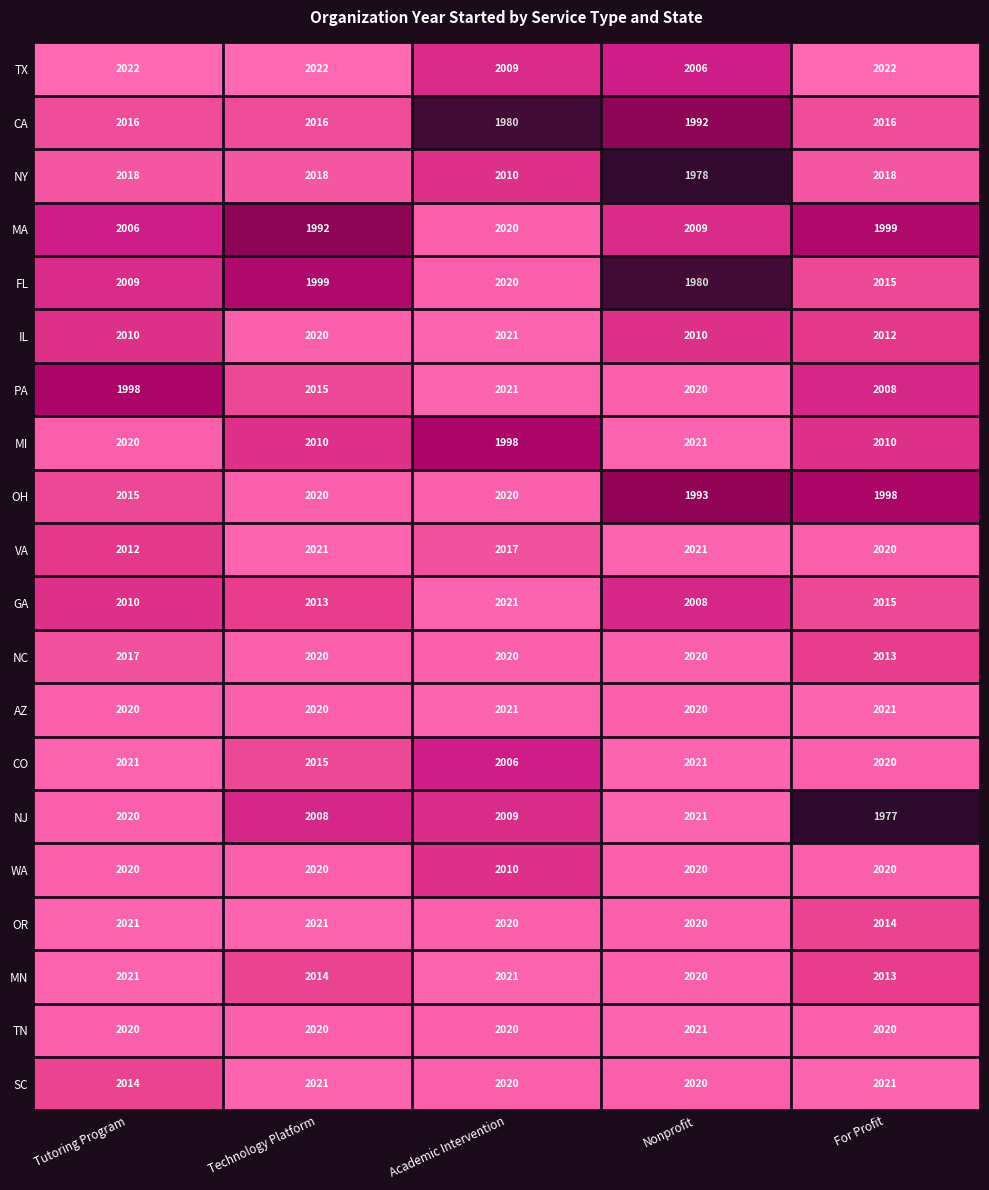

At how many categories does at least one series exceed 2018?

5